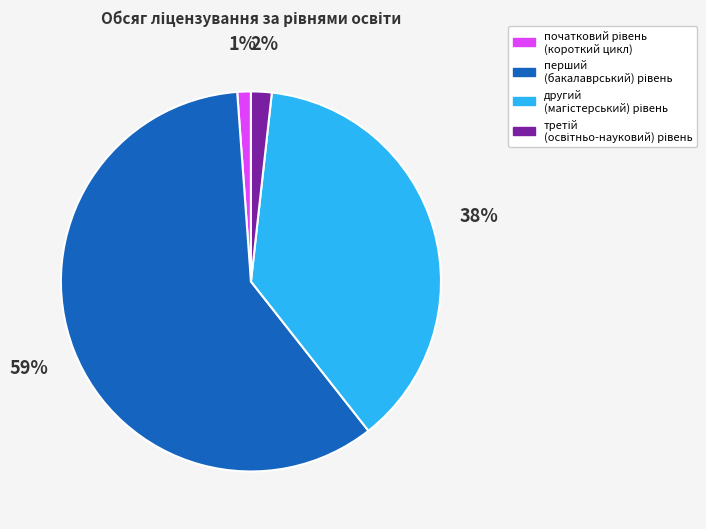

To the nearest percent, what is the average slice percentage?

25%